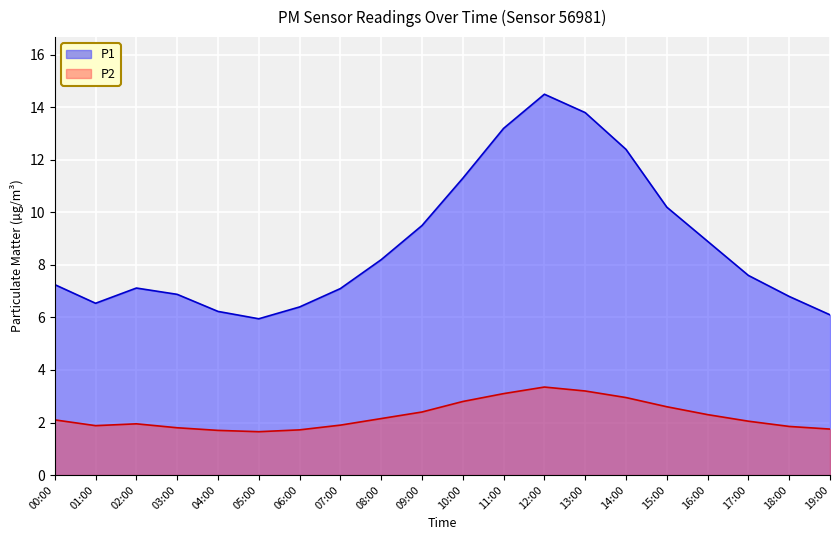

True or false: P2 and P1 cross at least once.

False